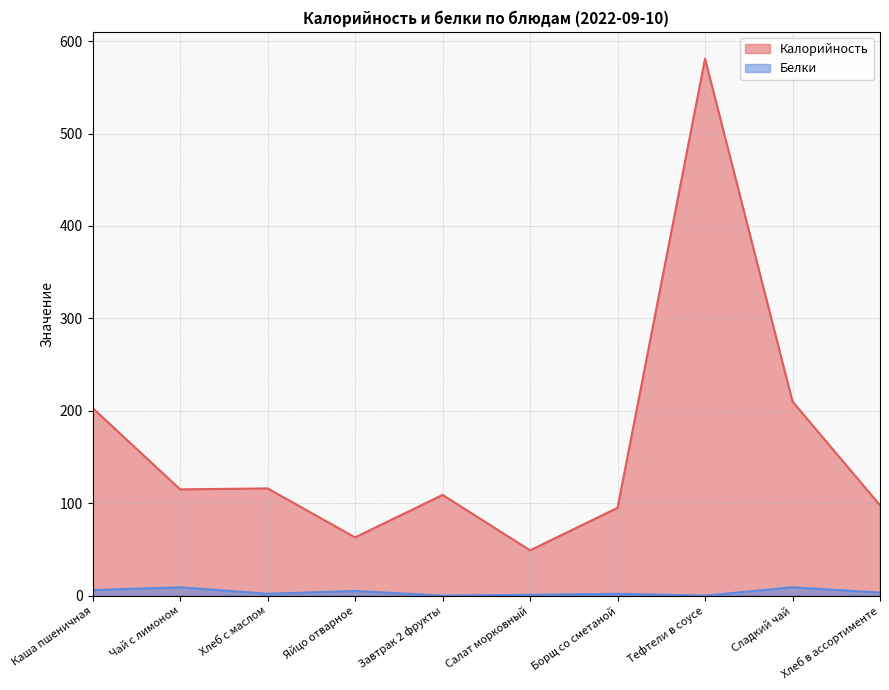

Where is the first local maximum for Калорийность?

Хлеб с маслом